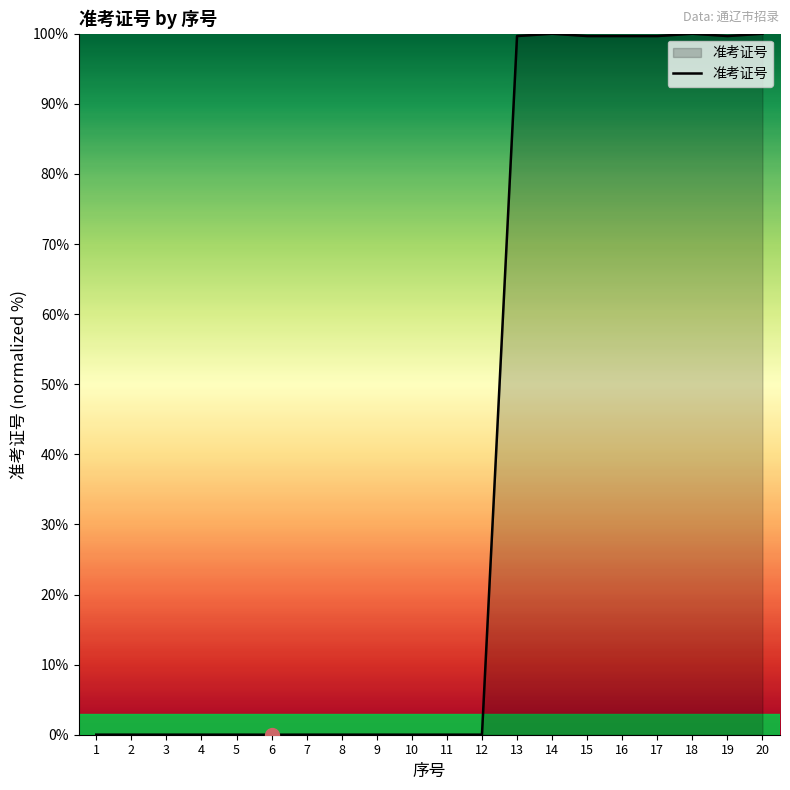

The value at 20 is 100.0. True or false?

True